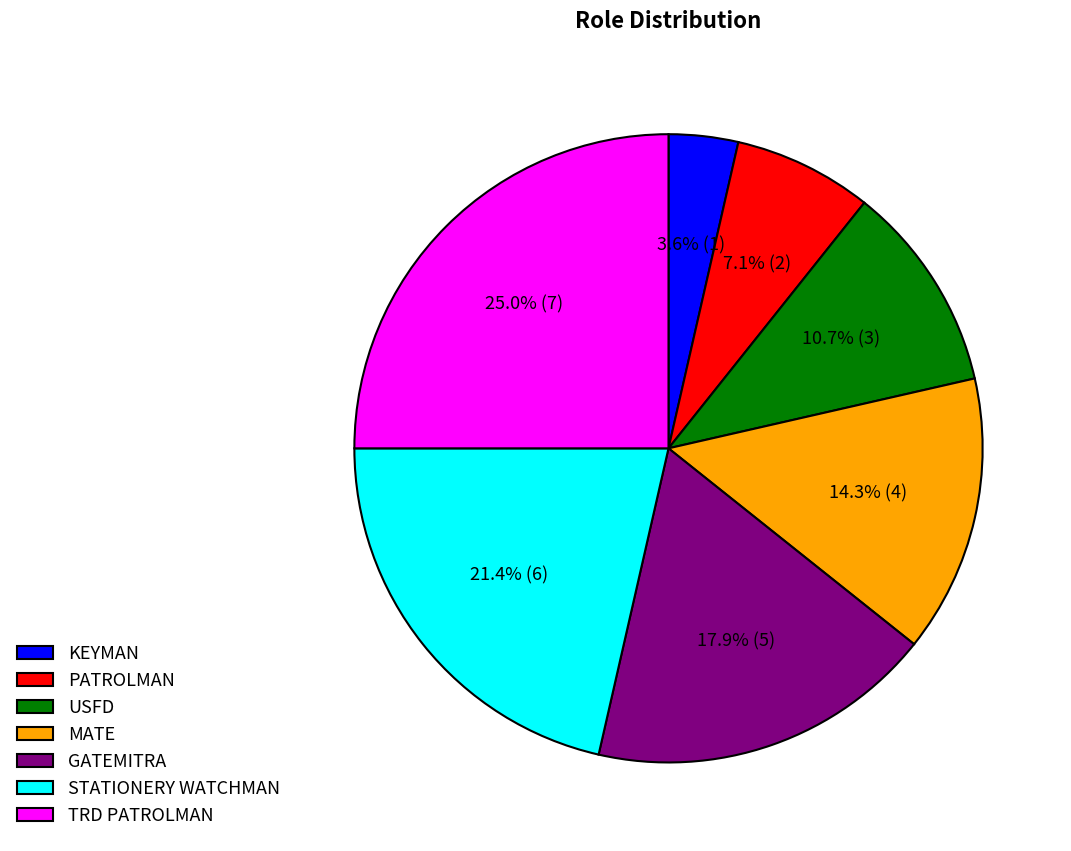

To the nearest percent, what is the difference between the largest and smallest slice percentages?

21%